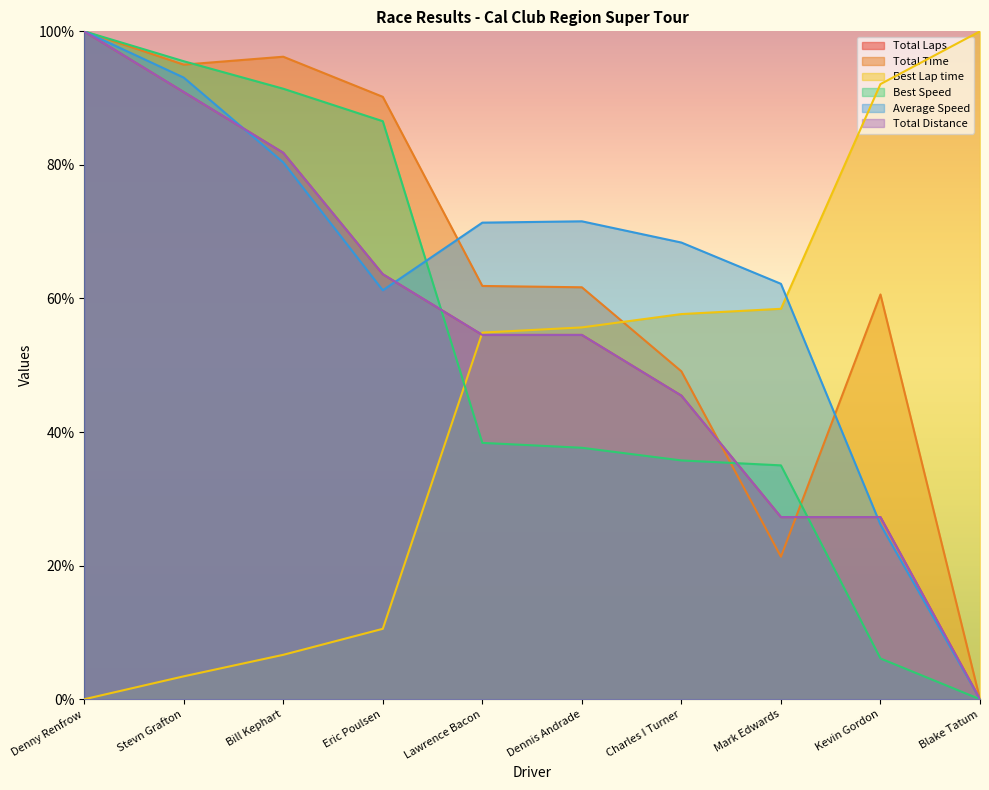

What is the sum of all Best Lap time values?

439.4